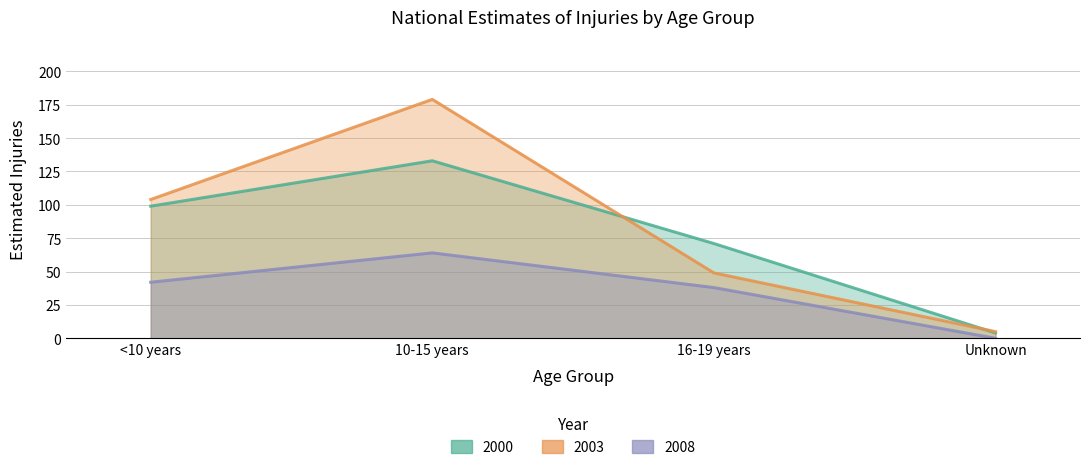

At which label does 2008 first exceed 42?

10-15 years